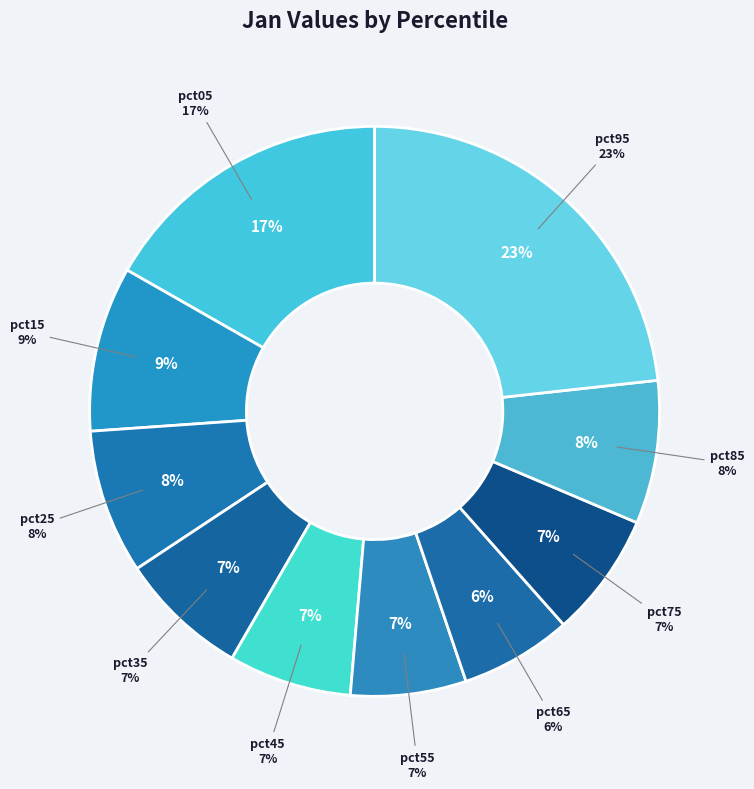

To the nearest percent, what is the combined percentage of pct85 and pct95?

31%